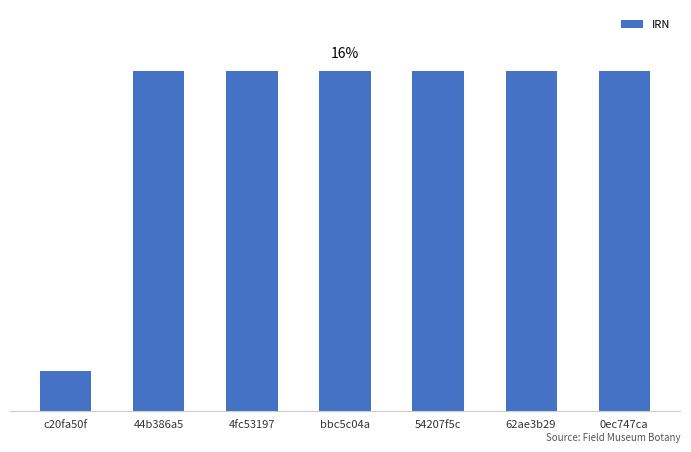

Reading right to left, list all the values displayed in this chart.

3380782	3380791	3380762	3380792	3380788	3380781	394391